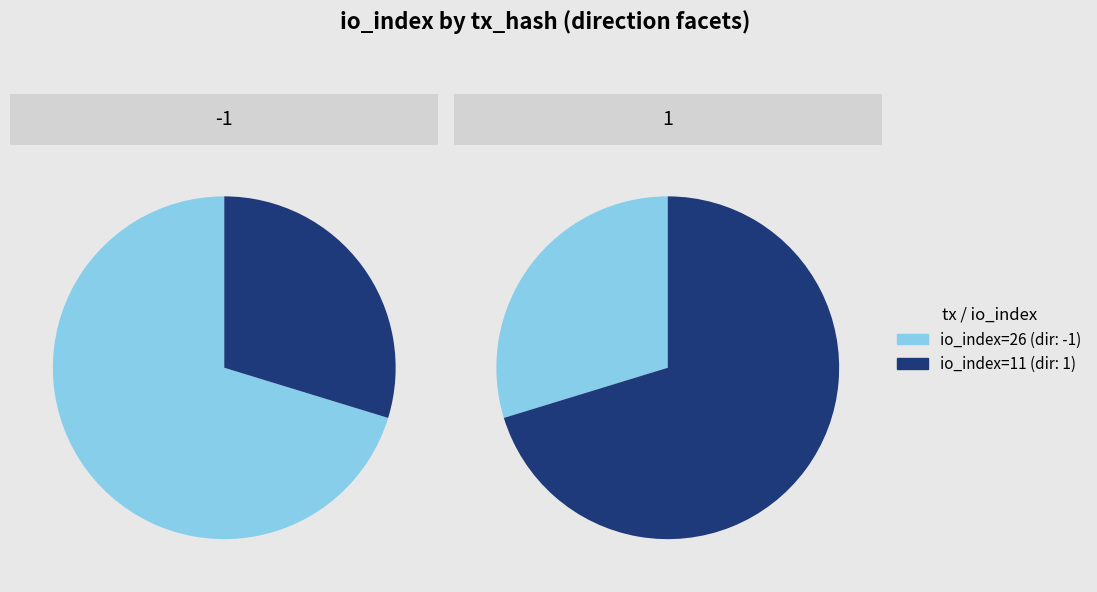

To the nearest percent, what is the combined percentage of 1 and values?

100%